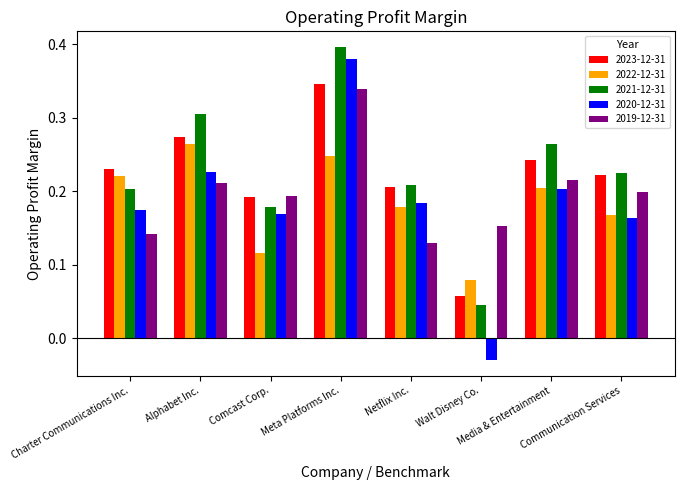

How many distinct data groups are displayed?

5